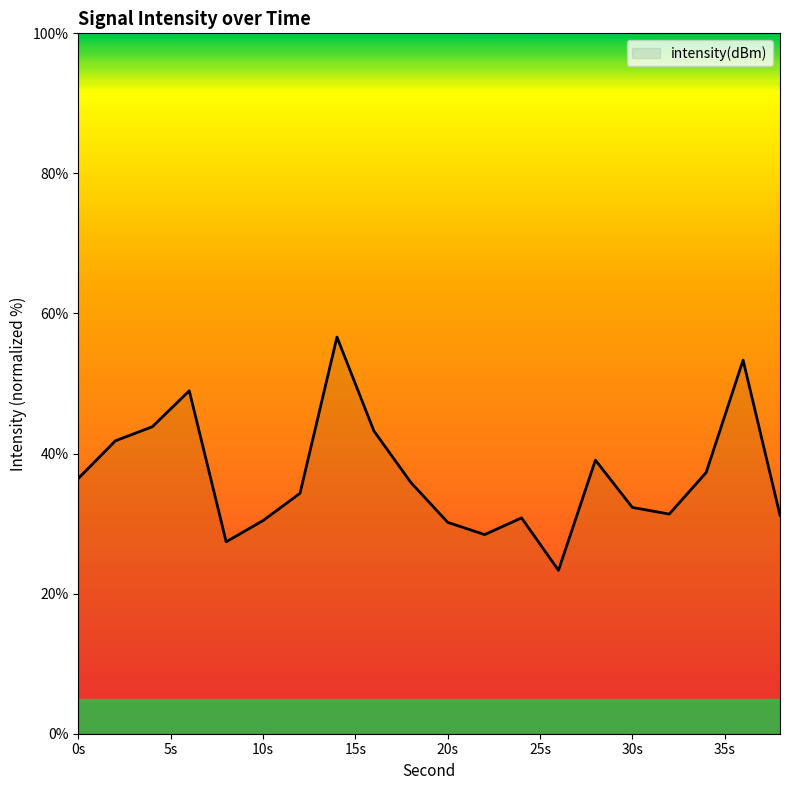

What is the minimum value shown in the chart?

23.3